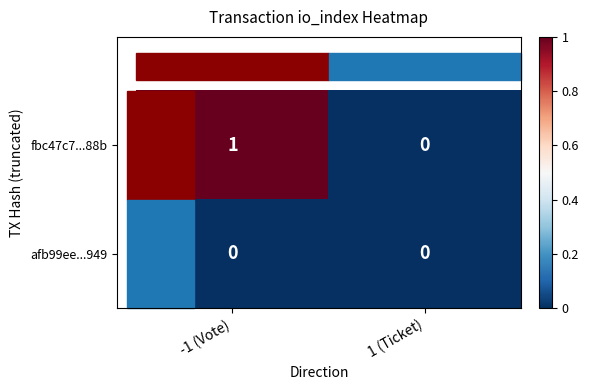

Rank the series by their maximum value, from highest to lowest.

fbc47c7...88b, afb99ee...949